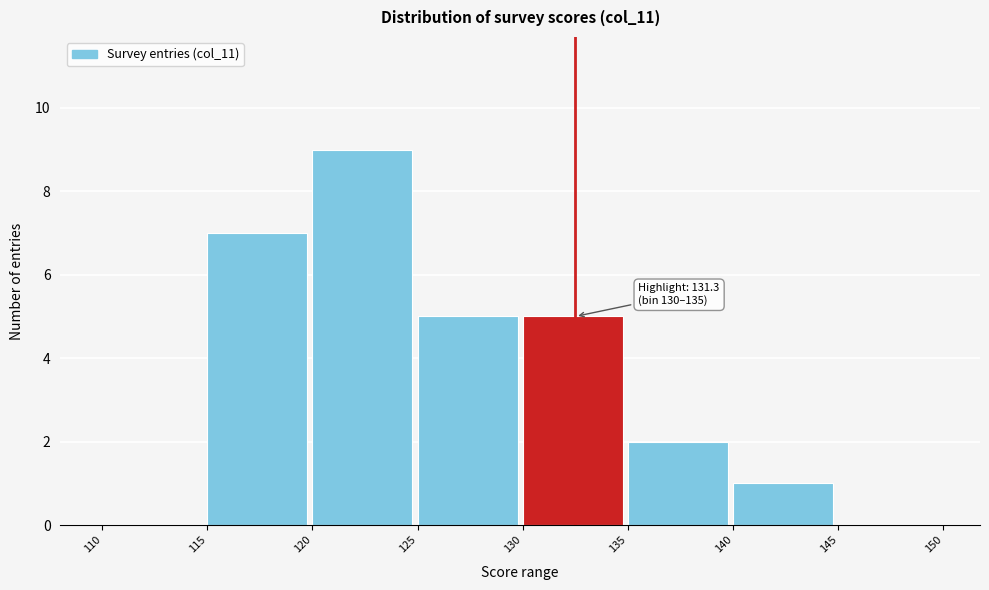

Which range on the x-axis has the tallest bar?

120 to 125